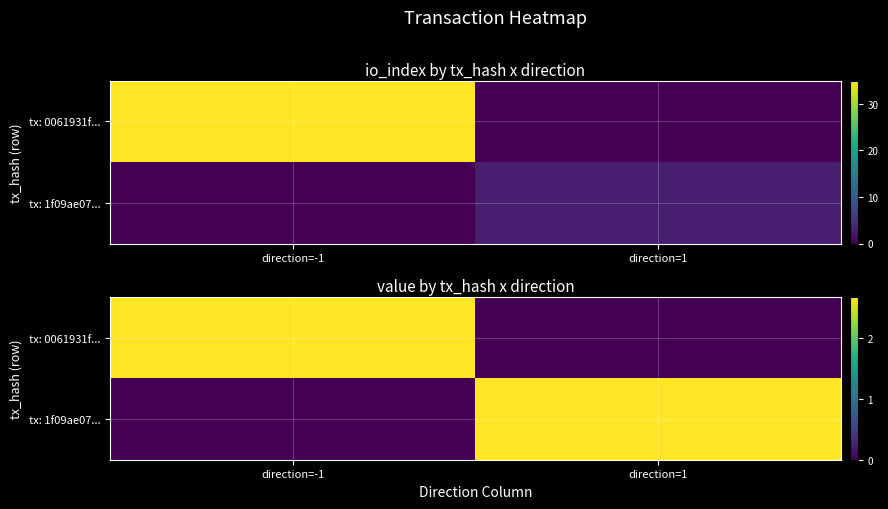

Rank the categories by tx: 1f09ae07... value from highest to lowest.

direction=1, direction=-1